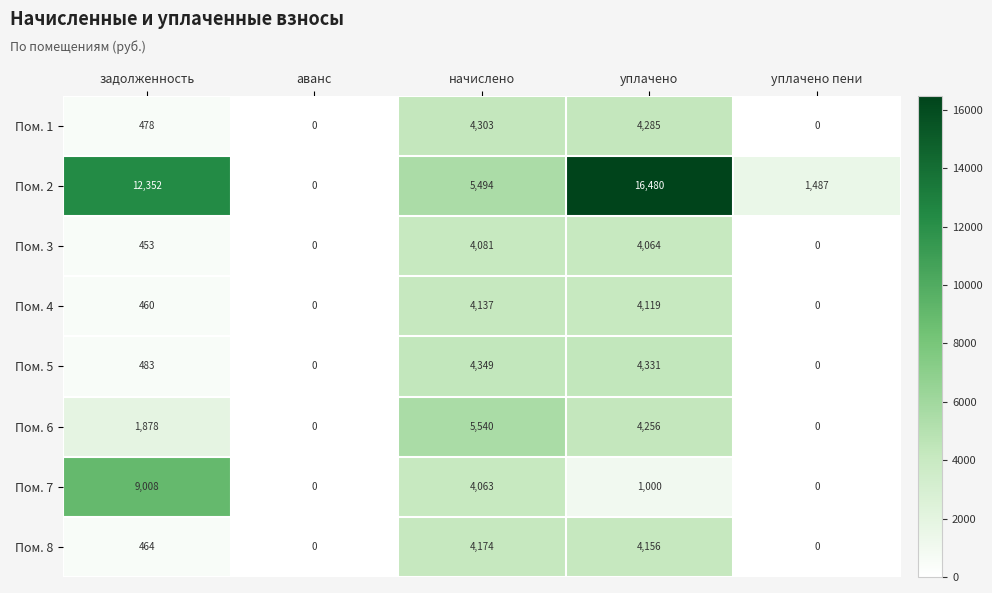

True or false: Пом. 8 has a value of 0 at уплачено пени.

True